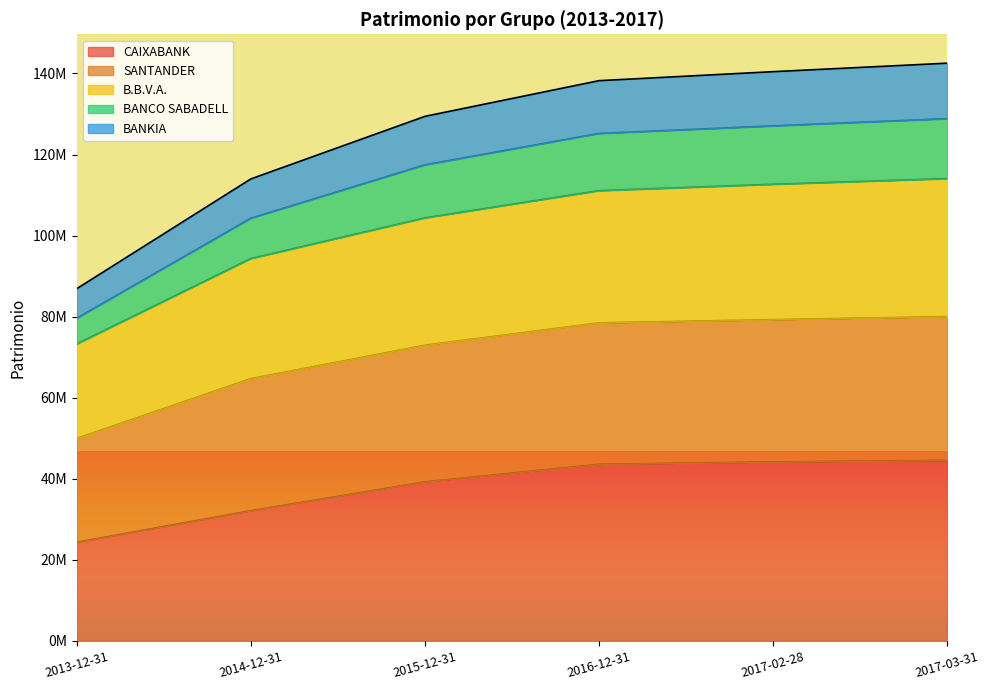

What is the label of the 4th point from the left?

2016-12-31